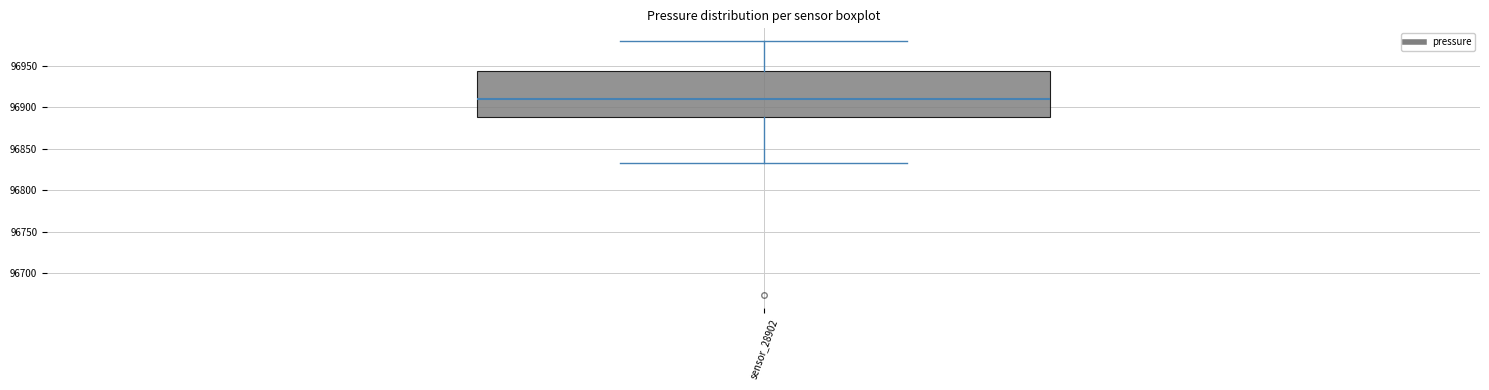

Transcribe this box plot: give where the median line is, the range the box spans, and where the two whiskers end, as read against the y-axis. The values are not printed on the chart, so give them approximately, as read against the axis.

median 96910, box 96890 to 96945, whiskers 96835 to 96980